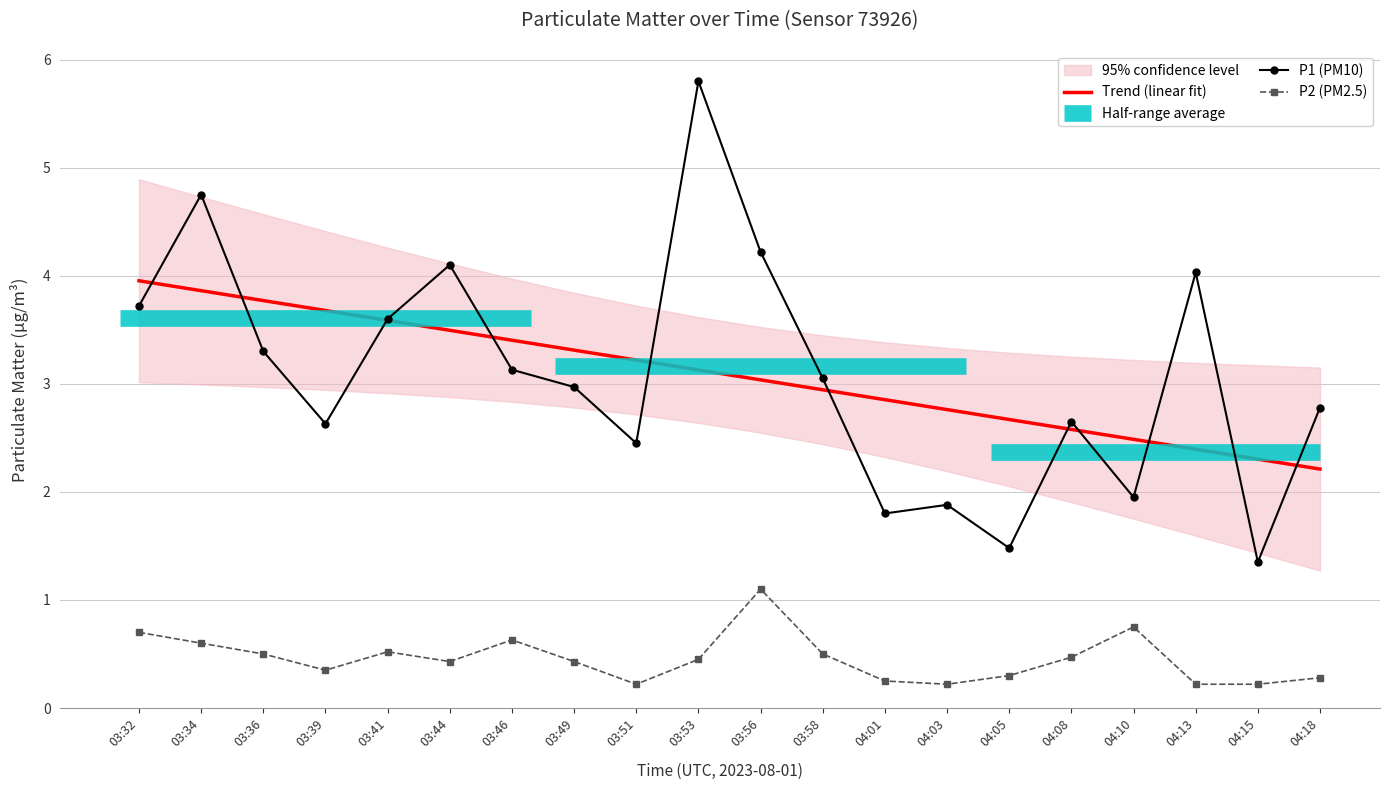

The value of P1 at 03:41 is 0.9. True or false?

False